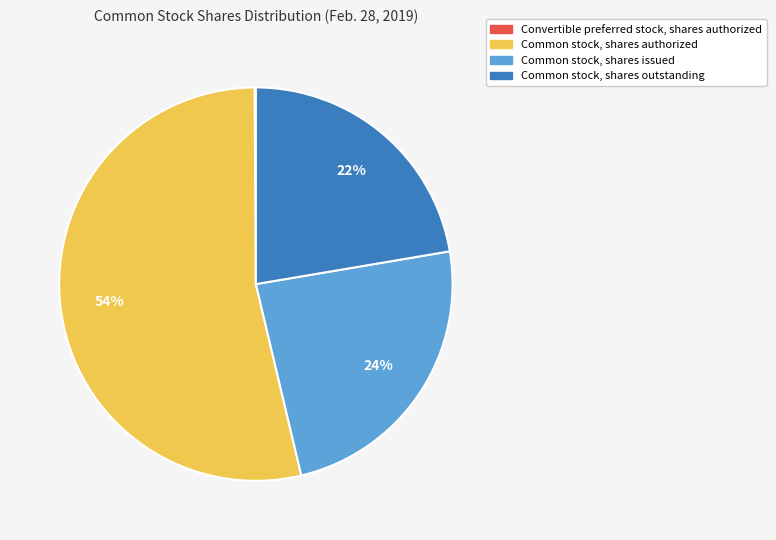

Is there any slice that represents more than half of the pie?

Yes